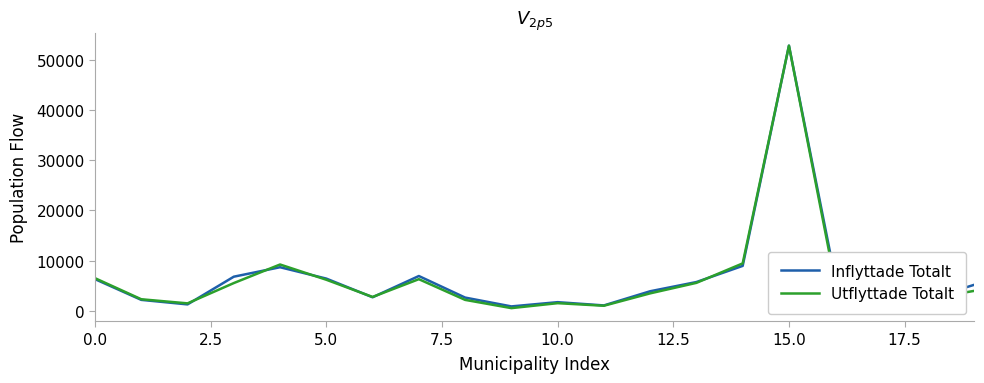

What is the minimum value for Inflyttade Totalt?

840